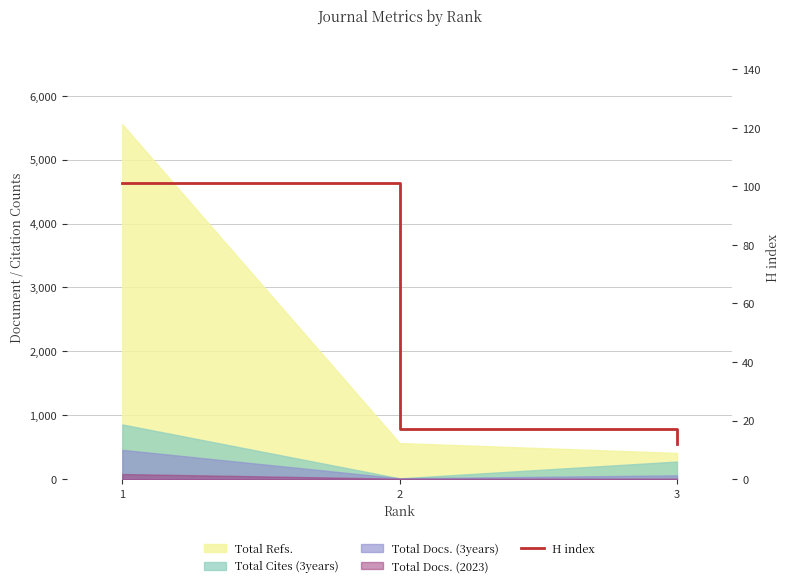

List the labels in order of value, smallest first.

3, 2, 1